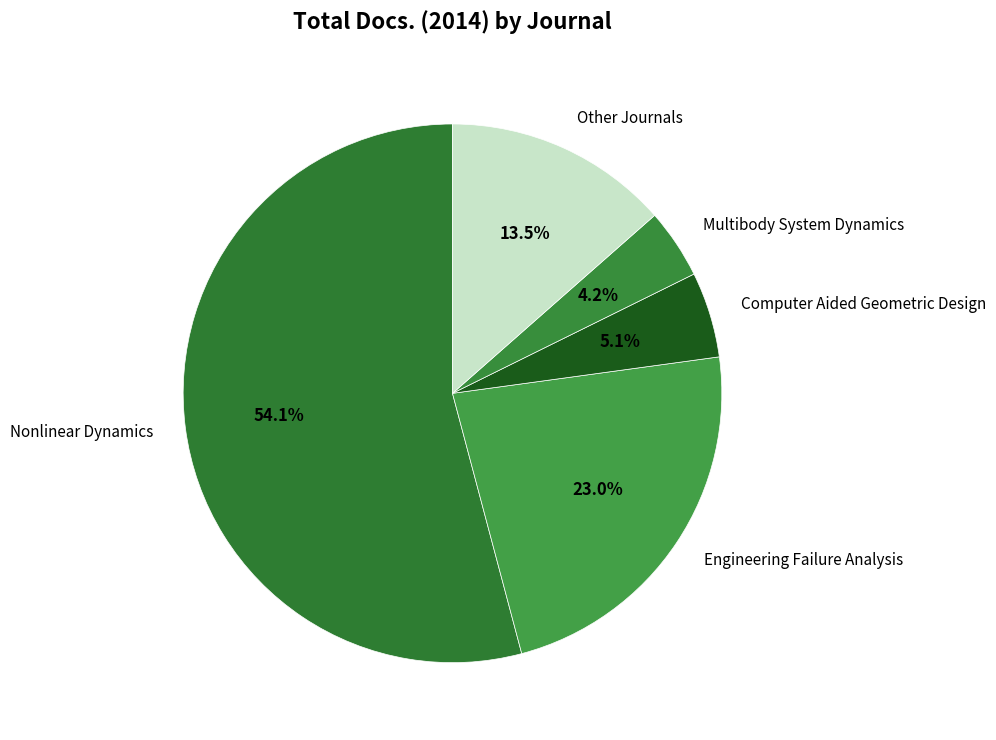

Which category accounts for the majority?

Nonlinear Dynamics